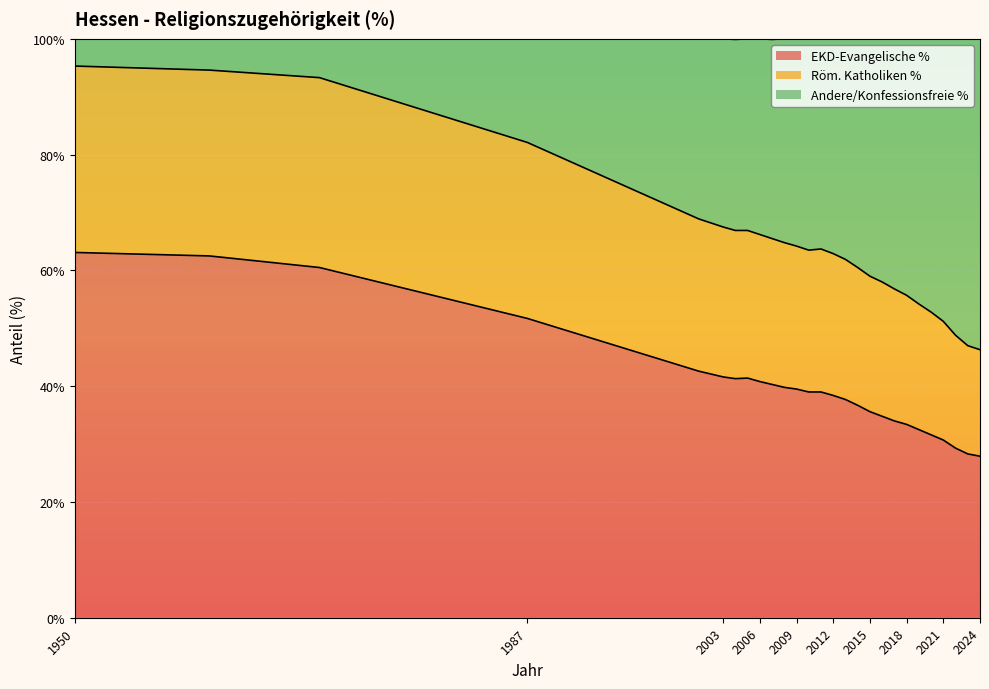

The value of Röm. Katholiken % at 2022 is 48.8. True or false?

True